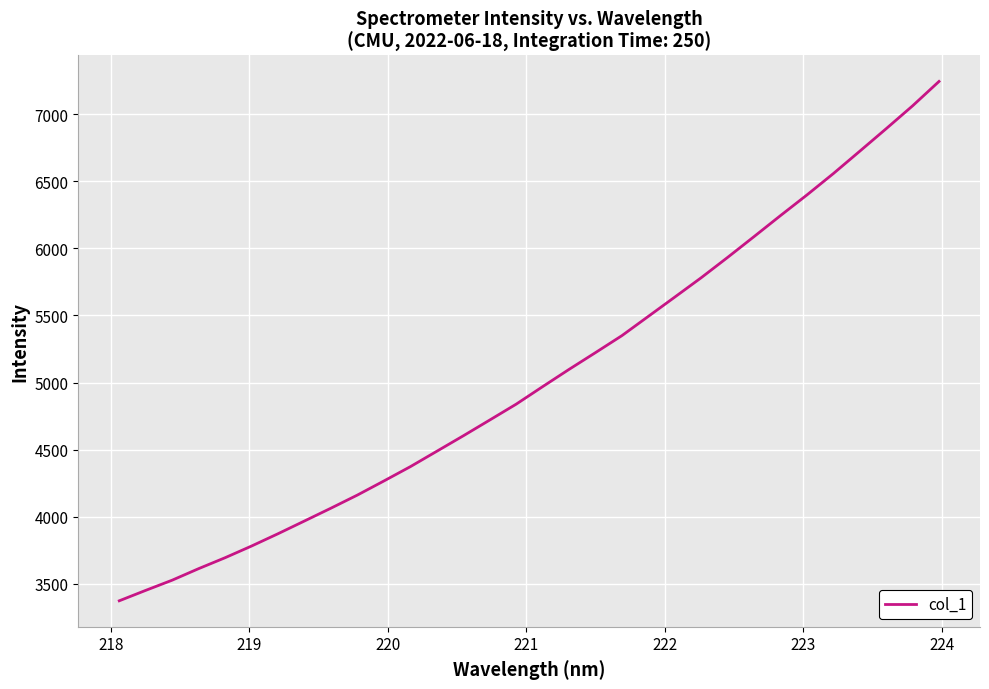

How many values are below 4969?

16